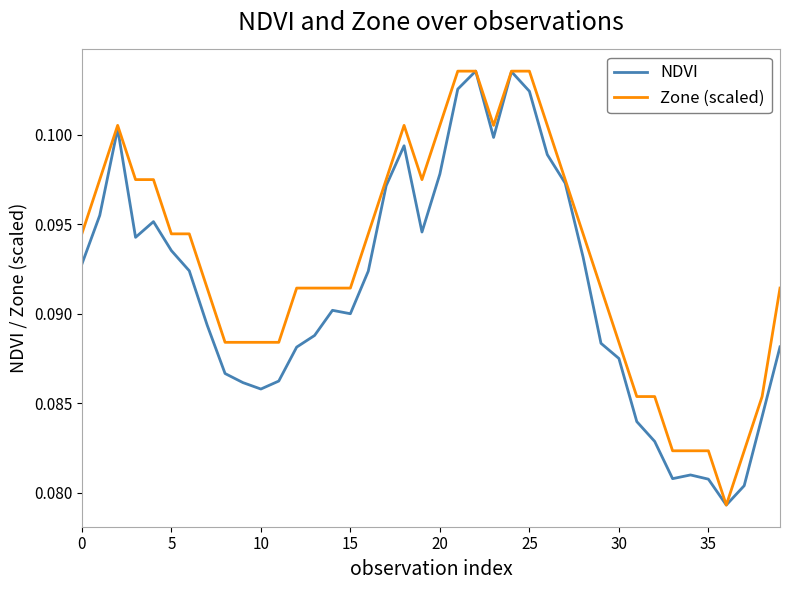

Rank the series by their average value, from lowest to highest.

NDVI, Zone (scaled)